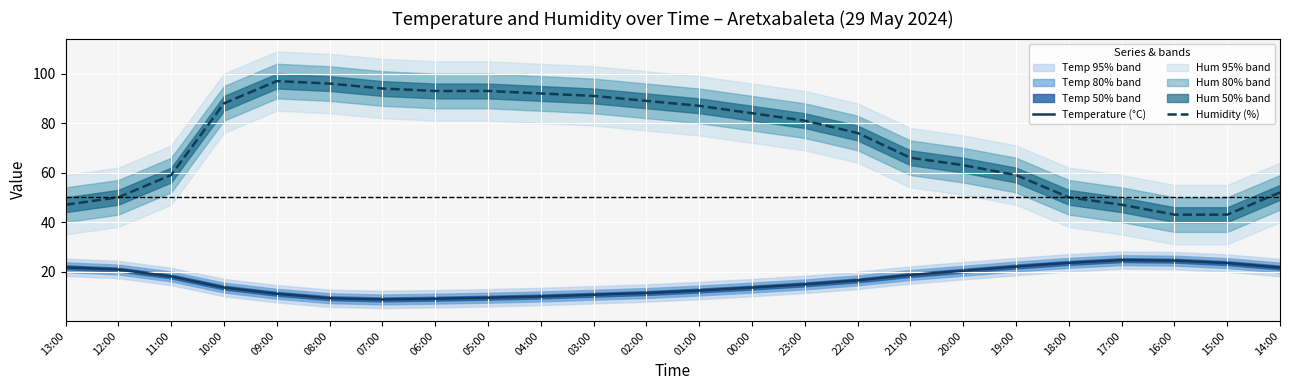

True or false: Humidity (%) and Temperature (°C) cross at least once.

False